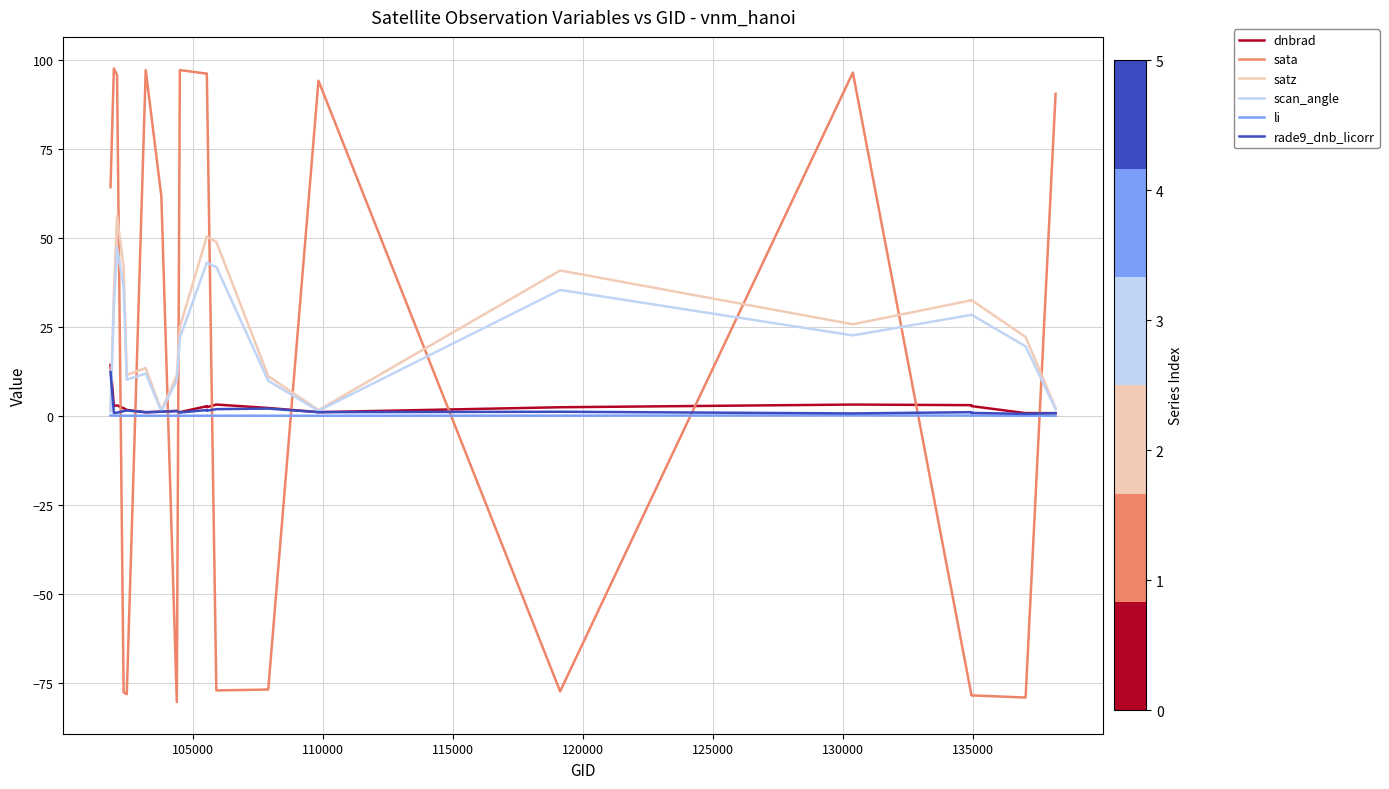

What is the minimum value shown in the chart?

-80.4